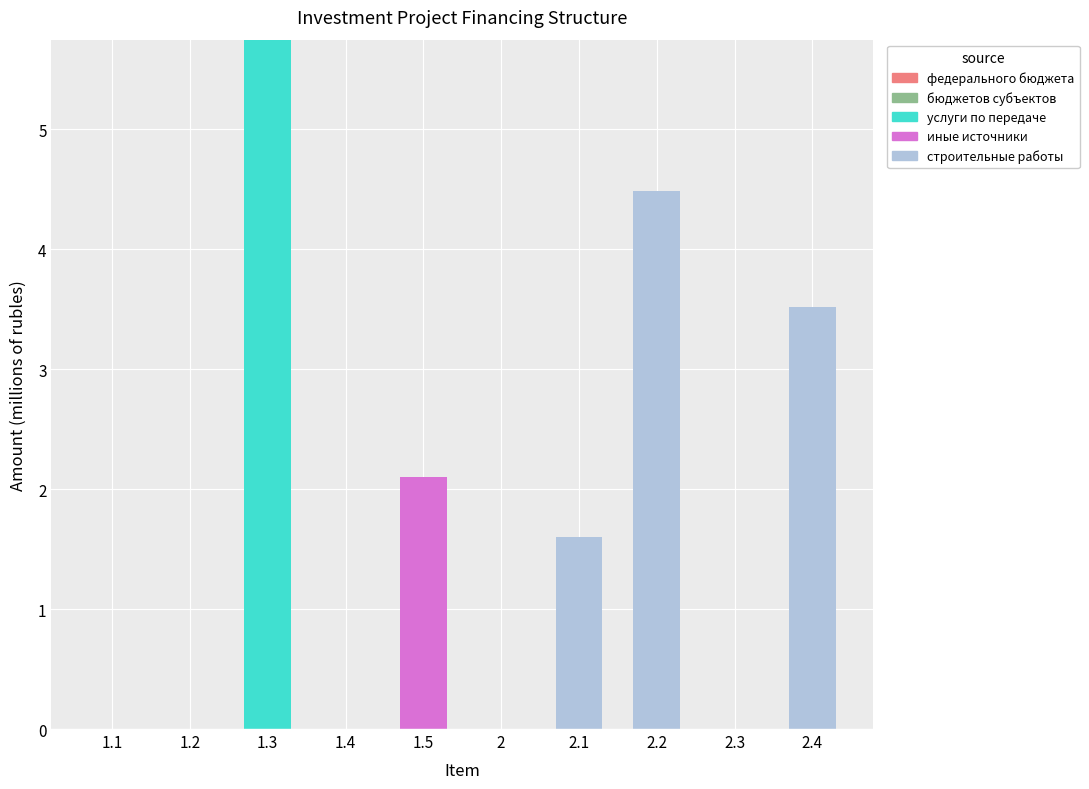

Count the number of categories in the chart.

10